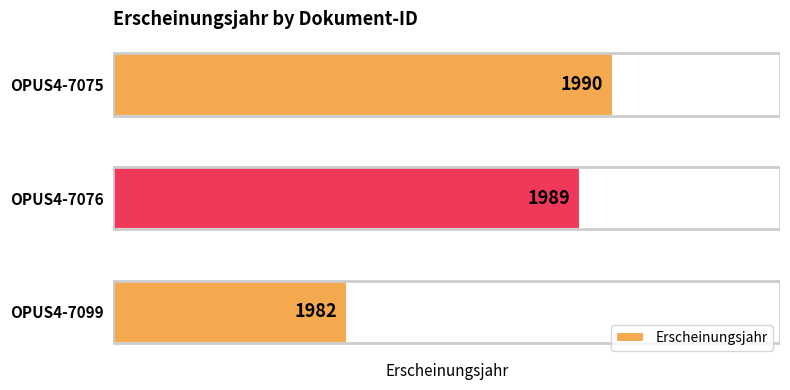

Reading bottom to top, what are all the values shown in this chart?

OPUS4-7099=1982	OPUS4-7076=1989	OPUS4-7075=1990